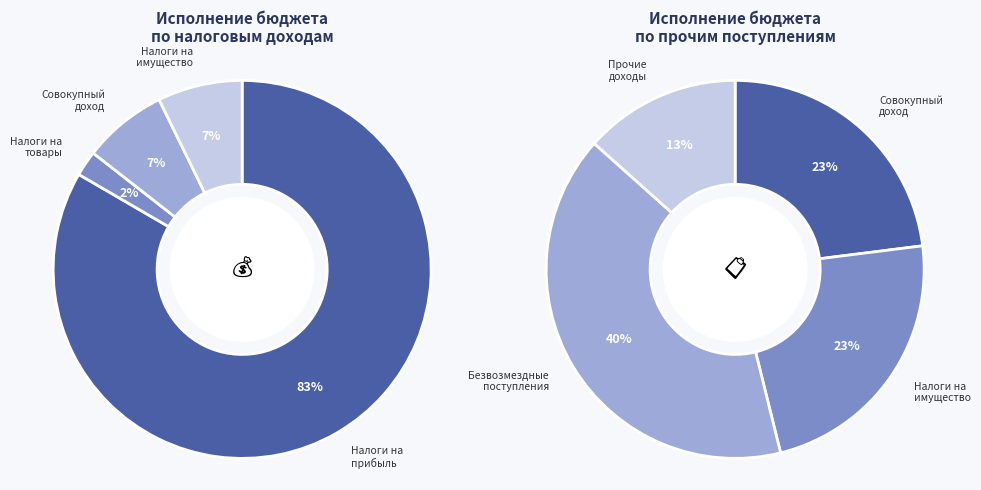

How many slices are in this pie chart?

6